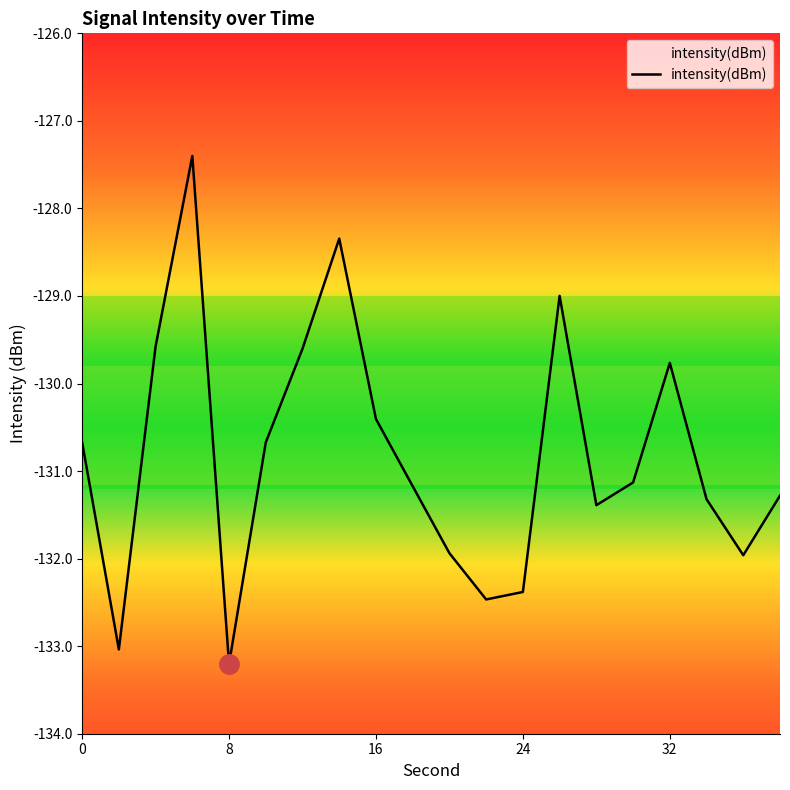

The chart shows a value of -230.0 at 24. True or false?

False